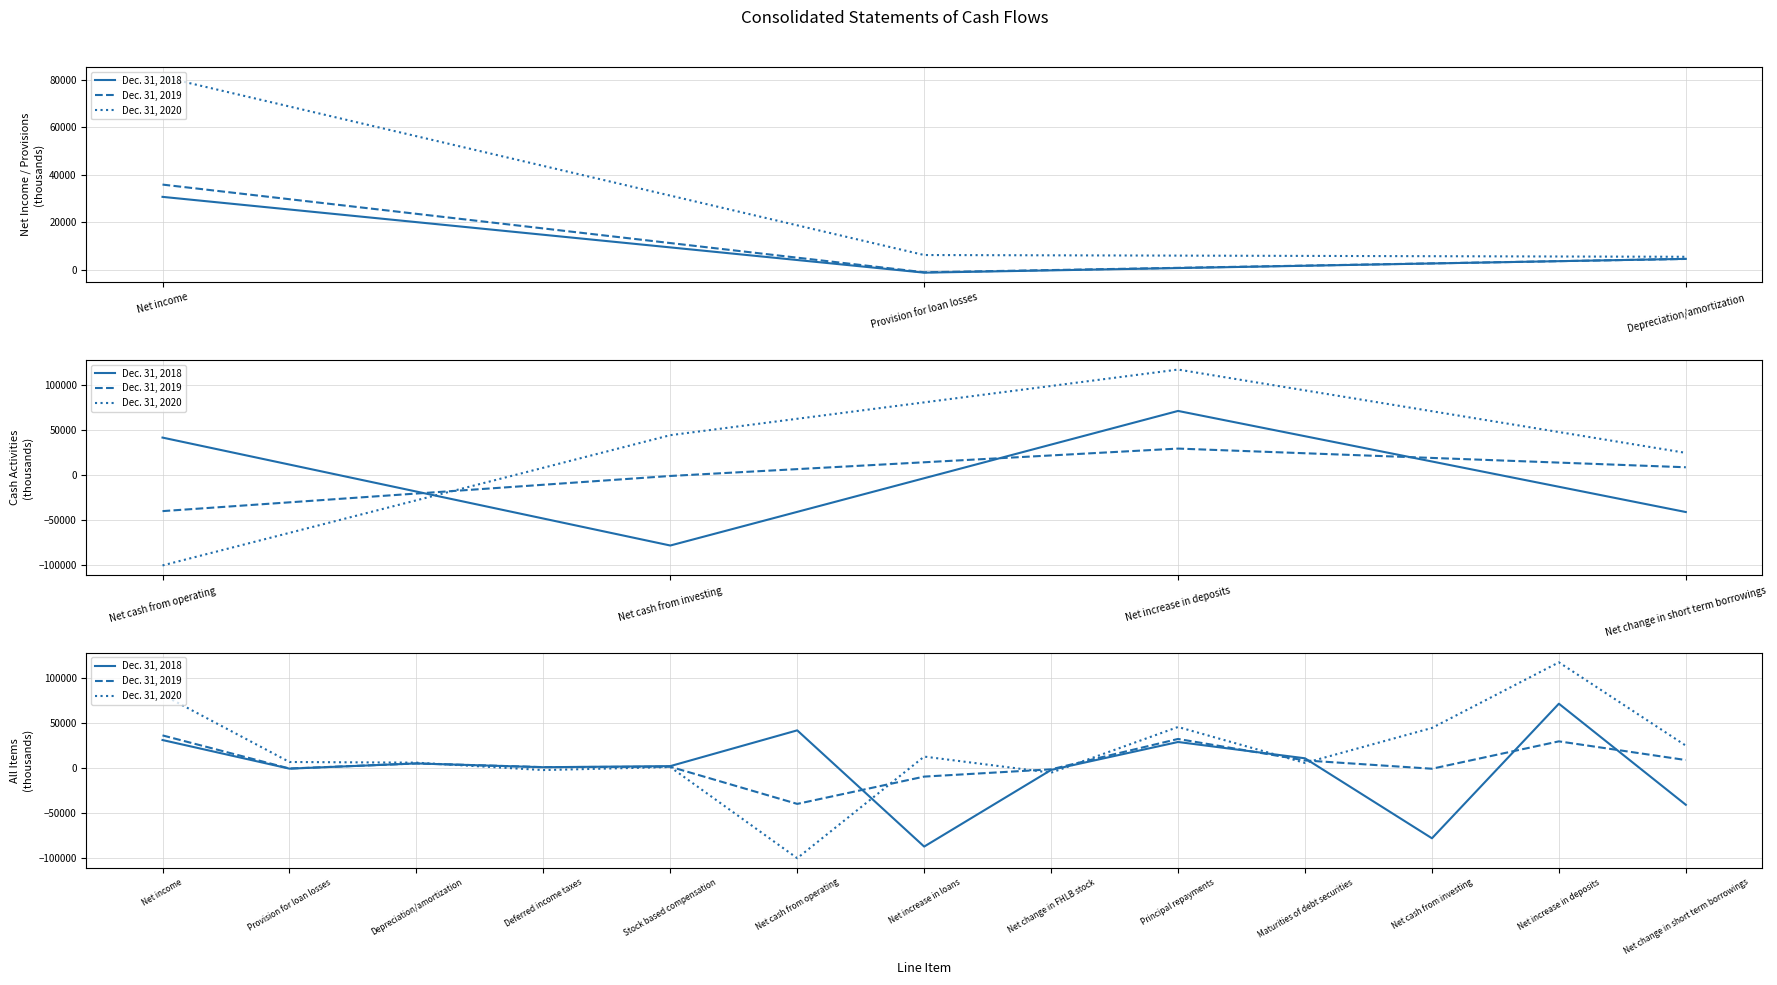

What are all the series names shown in the legend?

Dec. 31, 2018, Dec. 31, 2019, Dec. 31, 2020